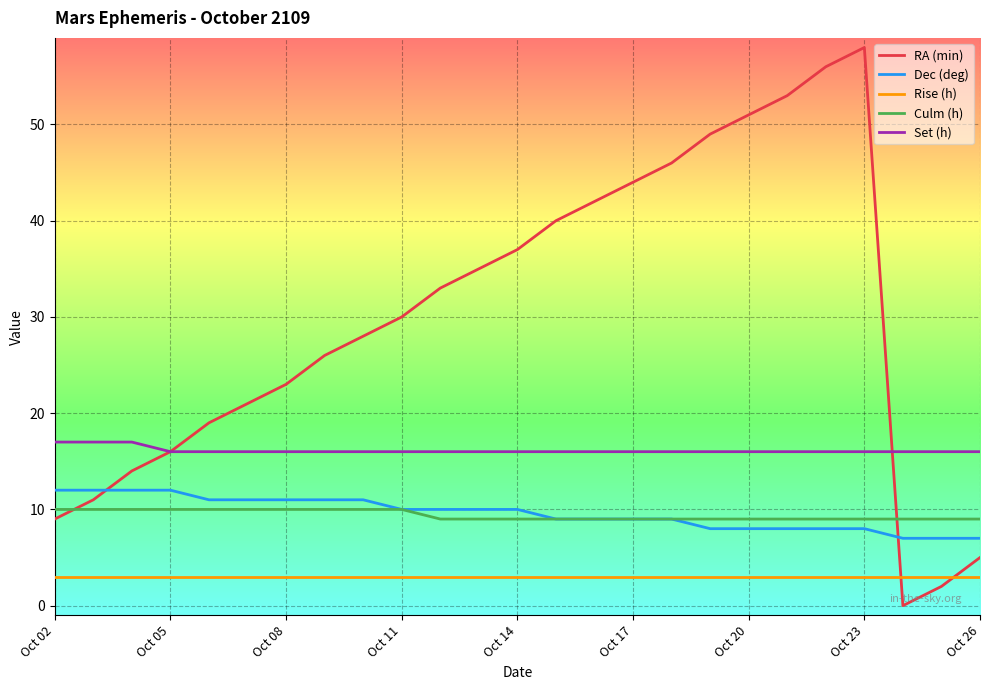

How many series are shown in this chart?

5